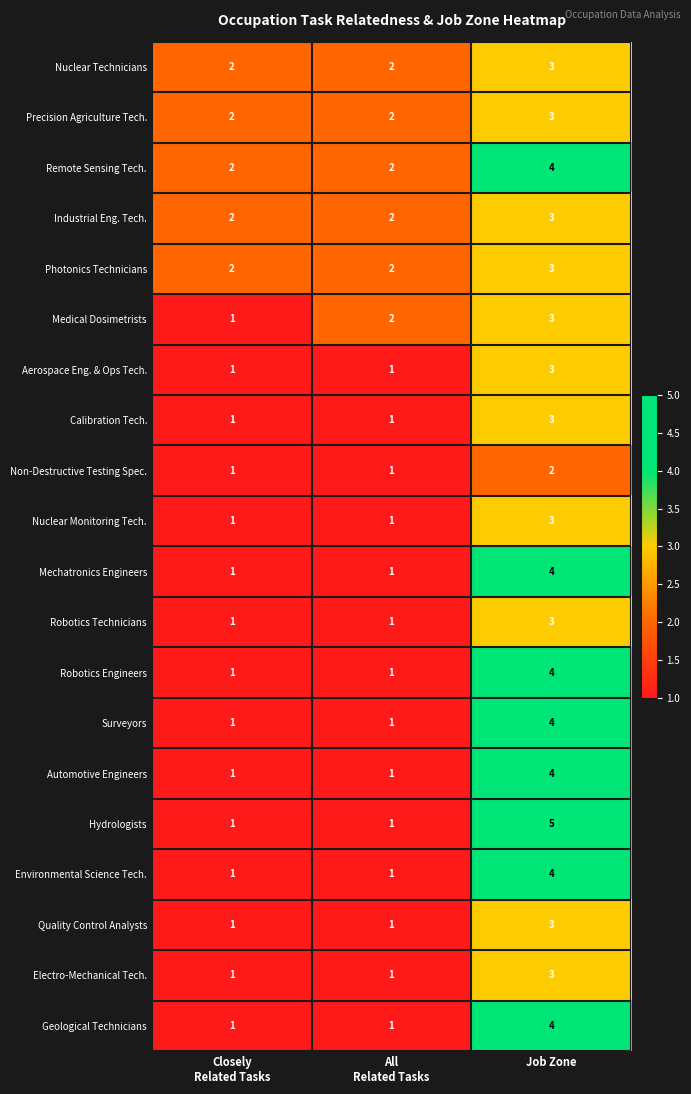

What is the maximum value for Geological Technicians?

4